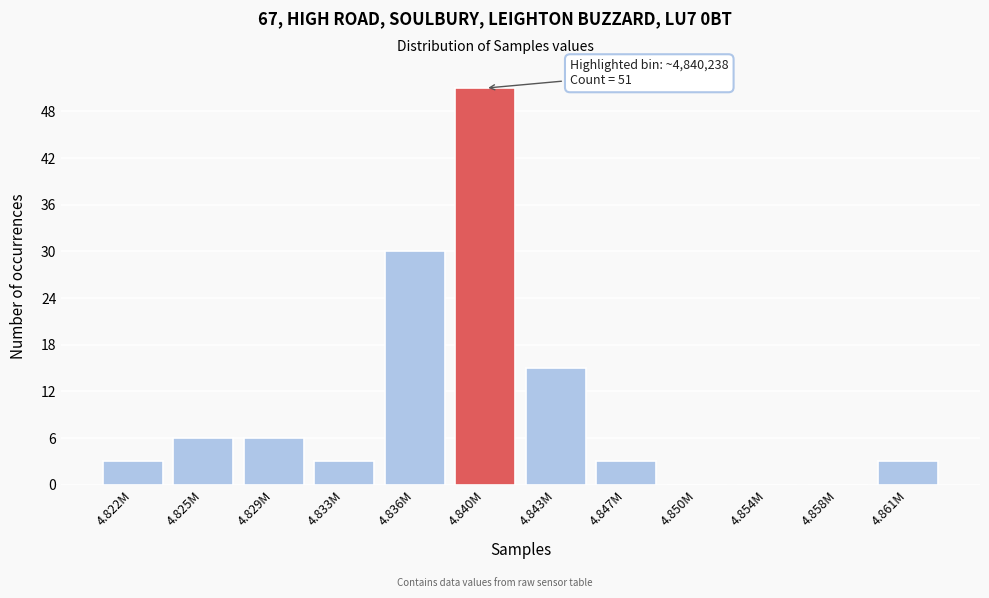

Reading left to right, list all the values displayed in this chart.

4.822M=3	4.825M=6	4.829M=6	4.833M=3	4.836M=30	4.840M=51	4.843M=15	4.847M=3	4.850M=0	4.854M=0	4.858M=0	4.861M=3